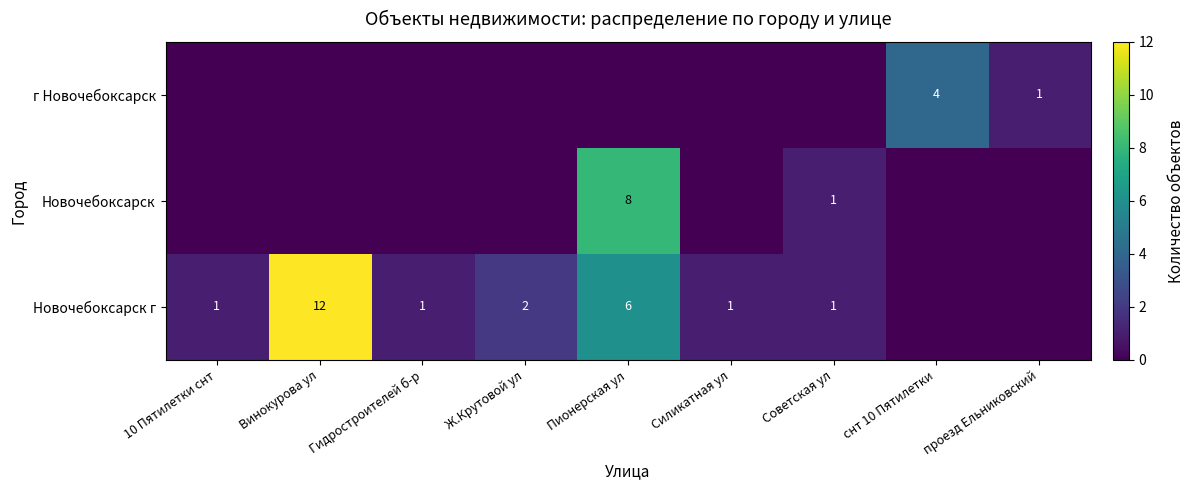

True or false: г Новочебоксарск has a value of 1 at проезд Ельниковский.

True